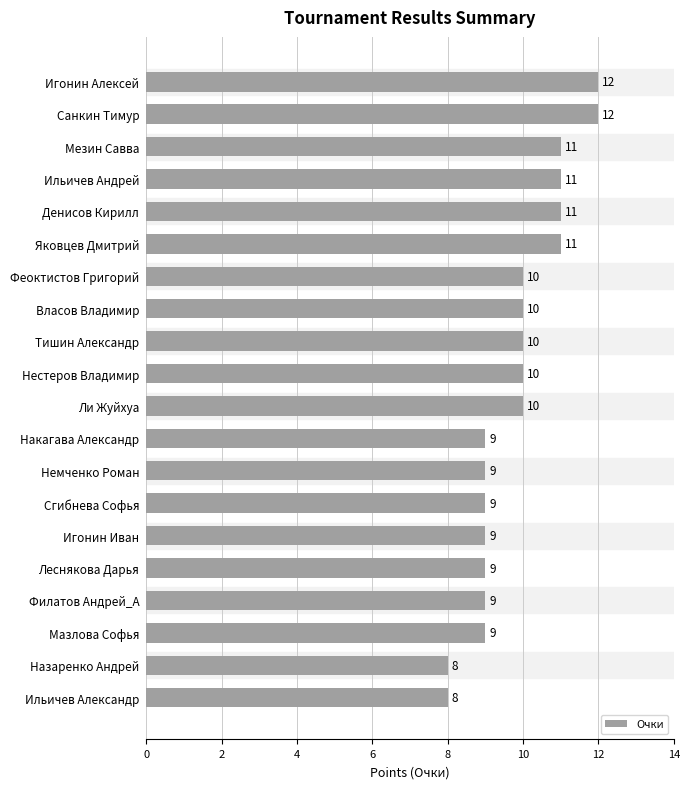

Reading bottom to top, what are all the values shown in this chart?

8	8	9	9	9	9	9	9	9	10	10	10	10	10	11	11	11	11	12	12